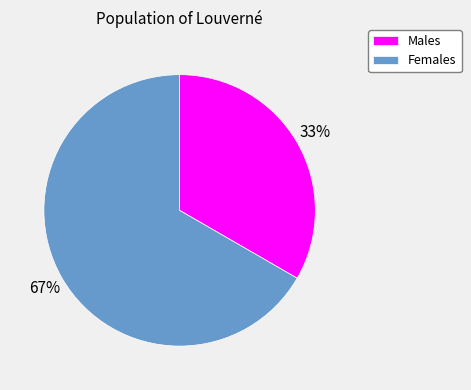

To the nearest percent, what is the combined percentage of Males and Females?

100%